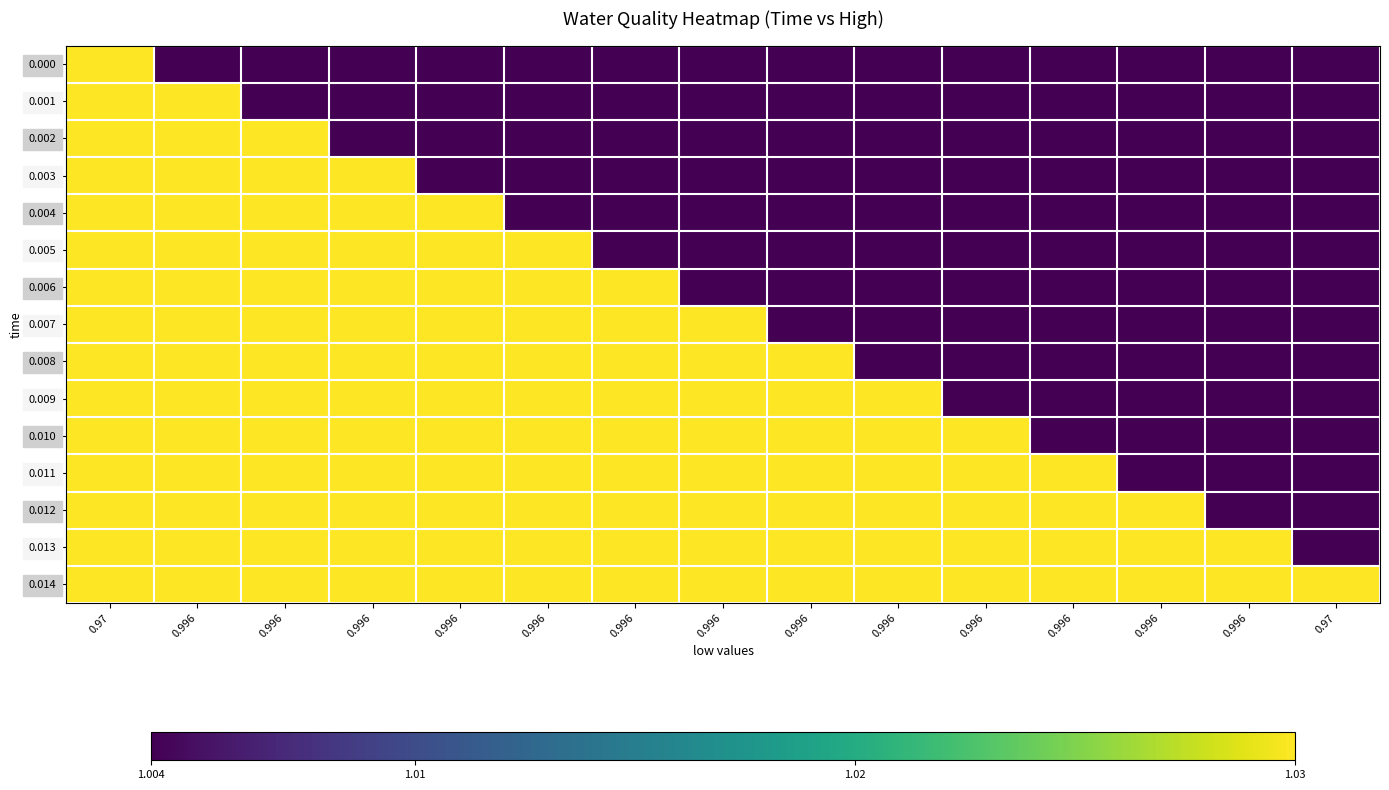

Reading left to right, transcribe all the data shown in this chart.

0.000: 0.97=1.0	0.996=1.0	0.996=1.0	0.996=1.0	0.996=1.0	0.996=1.0	0.996=1.0	0.996=1.0	0.996=1.0	0.996=1.0	0.996=1.0	0.996=1.0	0.996=1.0	0.996=1.0	0.97=1.0
0.001: 0.97=1.0	0.996=1.0	0.996=1.0	0.996=1.0	0.996=1.0	0.996=1.0	0.996=1.0	0.996=1.0	0.996=1.0	0.996=1.0	0.996=1.0	0.996=1.0	0.996=1.0	0.996=1.0	0.97=1.0
0.002: 0.97=1.0	0.996=1.0	0.996=1.0	0.996=1.0	0.996=1.0	0.996=1.0	0.996=1.0	0.996=1.0	0.996=1.0	0.996=1.0	0.996=1.0	0.996=1.0	0.996=1.0	0.996=1.0	0.97=1.0
0.003: 0.97=1.0	0.996=1.0	0.996=1.0	0.996=1.0	0.996=1.0	0.996=1.0	0.996=1.0	0.996=1.0	0.996=1.0	0.996=1.0	0.996=1.0	0.996=1.0	0.996=1.0	0.996=1.0	0.97=1.0
0.004: 0.97=1.0	0.996=1.0	0.996=1.0	0.996=1.0	0.996=1.0	0.996=1.0	0.996=1.0	0.996=1.0	0.996=1.0	0.996=1.0	0.996=1.0	0.996=1.0	0.996=1.0	0.996=1.0	0.97=1.0
0.005: 0.97=1.0	0.996=1.0	0.996=1.0	0.996=1.0	0.996=1.0	0.996=1.0	0.996=1.0	0.996=1.0	0.996=1.0	0.996=1.0	0.996=1.0	0.996=1.0	0.996=1.0	0.996=1.0	0.97=1.0
0.006: 0.97=1.0	0.996=1.0	0.996=1.0	0.996=1.0	0.996=1.0	0.996=1.0	0.996=1.0	0.996=1.0	0.996=1.0	0.996=1.0	0.996=1.0	0.996=1.0	0.996=1.0	0.996=1.0	0.97=1.0
0.007: 0.97=1.0	0.996=1.0	0.996=1.0	0.996=1.0	0.996=1.0	0.996=1.0	0.996=1.0	0.996=1.0	0.996=1.0	0.996=1.0	0.996=1.0	0.996=1.0	0.996=1.0	0.996=1.0	0.97=1.0
0.008: 0.97=1.0	0.996=1.0	0.996=1.0	0.996=1.0	0.996=1.0	0.996=1.0	0.996=1.0	0.996=1.0	0.996=1.0	0.996=1.0	0.996=1.0	0.996=1.0	0.996=1.0	0.996=1.0	0.97=1.0
0.009: 0.97=1.0	0.996=1.0	0.996=1.0	0.996=1.0	0.996=1.0	0.996=1.0	0.996=1.0	0.996=1.0	0.996=1.0	0.996=1.0	0.996=1.0	0.996=1.0	0.996=1.0	0.996=1.0	0.97=1.0
0.010: 0.97=1.0	0.996=1.0	0.996=1.0	0.996=1.0	0.996=1.0	0.996=1.0	0.996=1.0	0.996=1.0	0.996=1.0	0.996=1.0	0.996=1.0	0.996=1.0	0.996=1.0	0.996=1.0	0.97=1.0
0.011: 0.97=1.0	0.996=1.0	0.996=1.0	0.996=1.0	0.996=1.0	0.996=1.0	0.996=1.0	0.996=1.0	0.996=1.0	0.996=1.0	0.996=1.0	0.996=1.0	0.996=1.0	0.996=1.0	0.97=1.0
0.012: 0.97=1.0	0.996=1.0	0.996=1.0	0.996=1.0	0.996=1.0	0.996=1.0	0.996=1.0	0.996=1.0	0.996=1.0	0.996=1.0	0.996=1.0	0.996=1.0	0.996=1.0	0.996=1.0	0.97=1.0
0.013: 0.97=1.0	0.996=1.0	0.996=1.0	0.996=1.0	0.996=1.0	0.996=1.0	0.996=1.0	0.996=1.0	0.996=1.0	0.996=1.0	0.996=1.0	0.996=1.0	0.996=1.0	0.996=1.0	0.97=1.0
0.014: 0.97=1.0	0.996=1.0	0.996=1.0	0.996=1.0	0.996=1.0	0.996=1.0	0.996=1.0	0.996=1.0	0.996=1.0	0.996=1.0	0.996=1.0	0.996=1.0	0.996=1.0	0.996=1.0	0.97=1.0